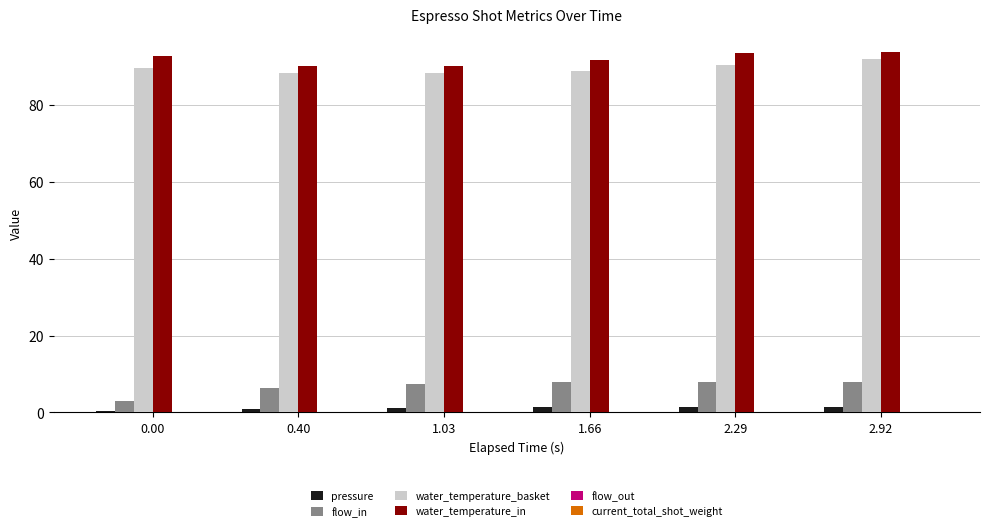

True or false: water_temperature_in has a value of 93.4 at 2.29.

True